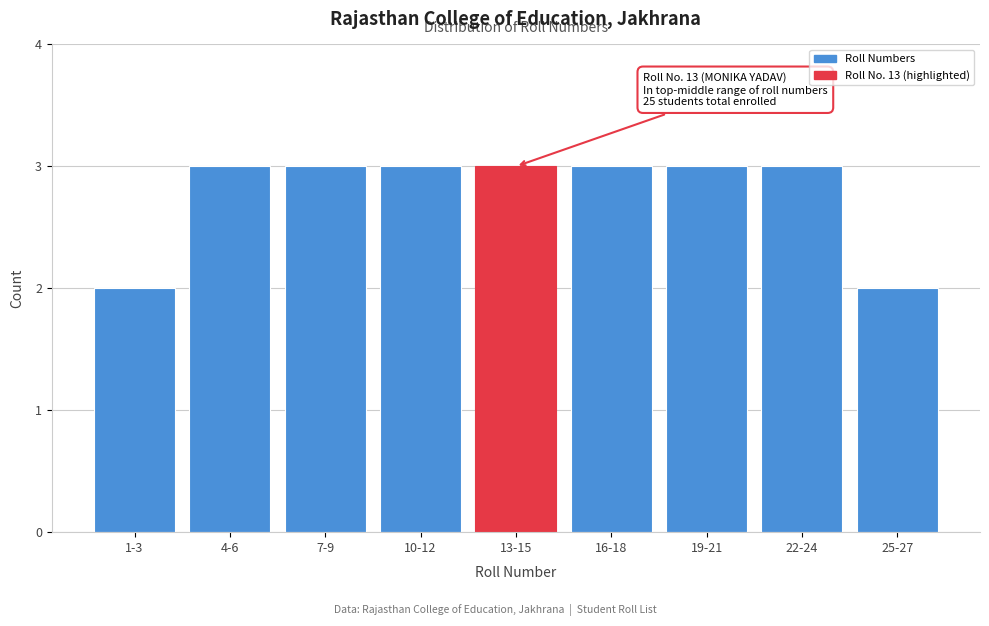

Reading right to left, extract all data points from this chart.

25-27=2	22-24=3	19-21=3	16-18=3	13-15=3	10-12=3	7-9=3	4-6=3	1-3=2